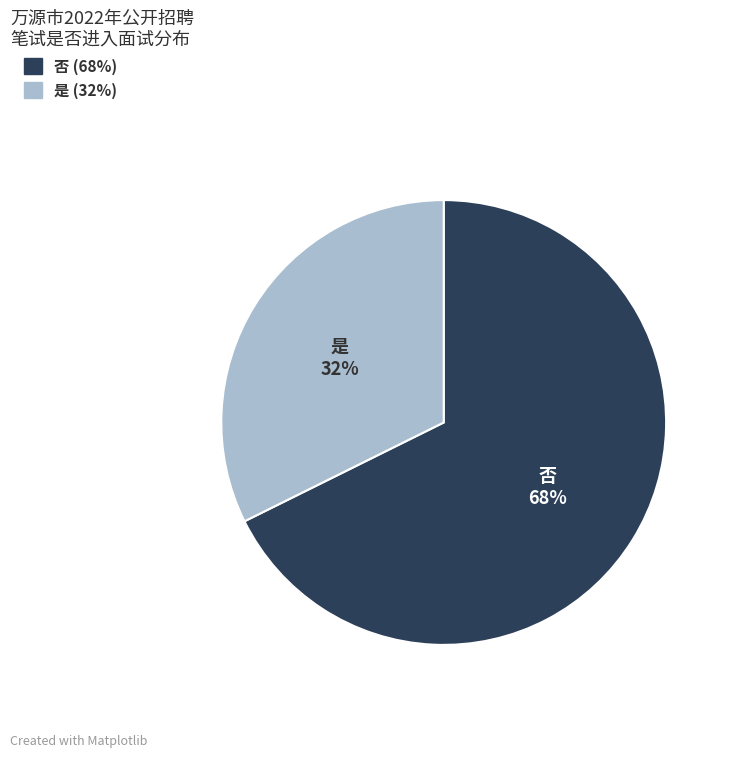

Which has a higher value, 是 or 否?

否